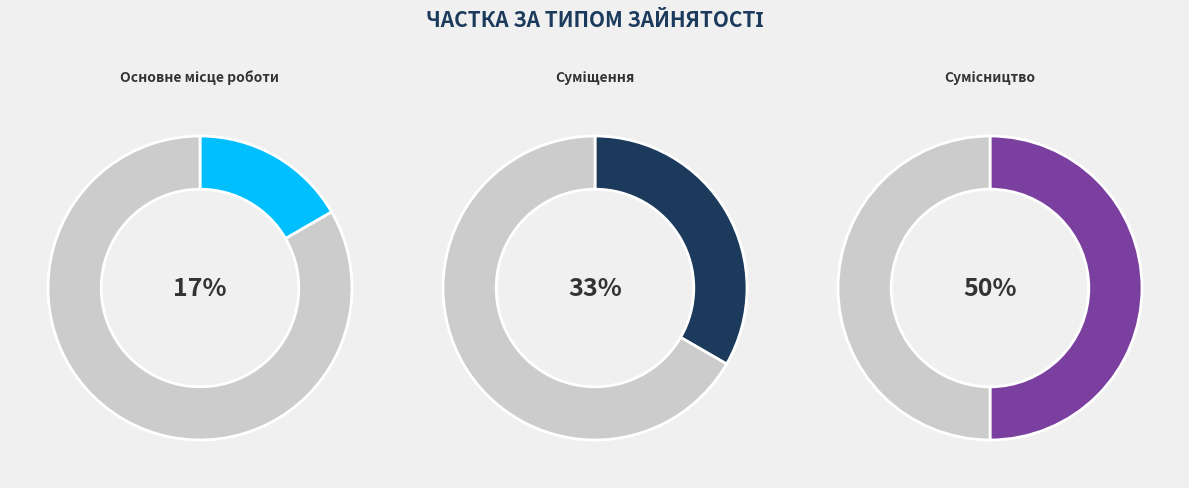

How many segments does this pie chart have?

3